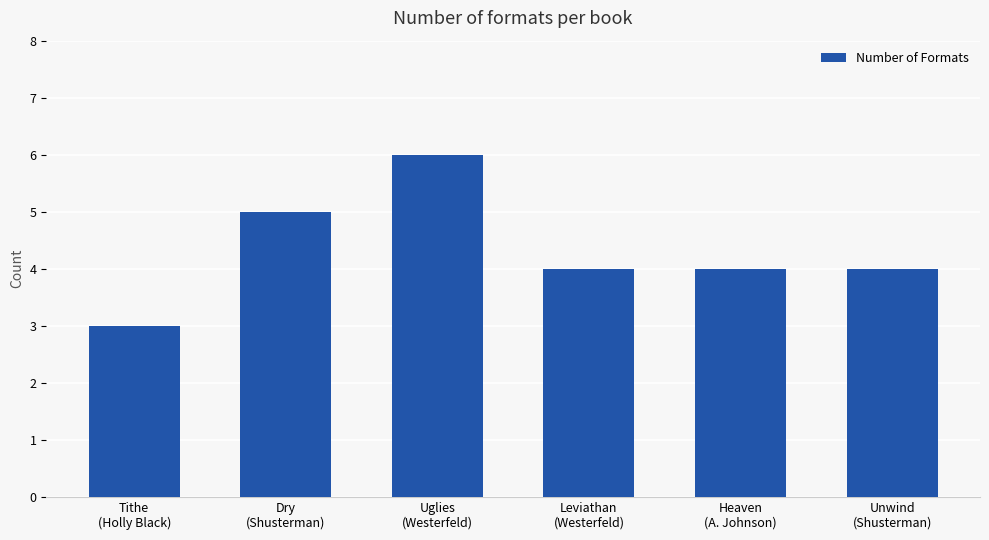

Reading right to left, what are all the values shown in this chart?

Unwind
(Shusterman)=4	Heaven
(A. Johnson)=4	Leviathan
(Westerfeld)=4	Uglies
(Westerfeld)=6	Dry
(Shusterman)=5	Tithe
(Holly Black)=3